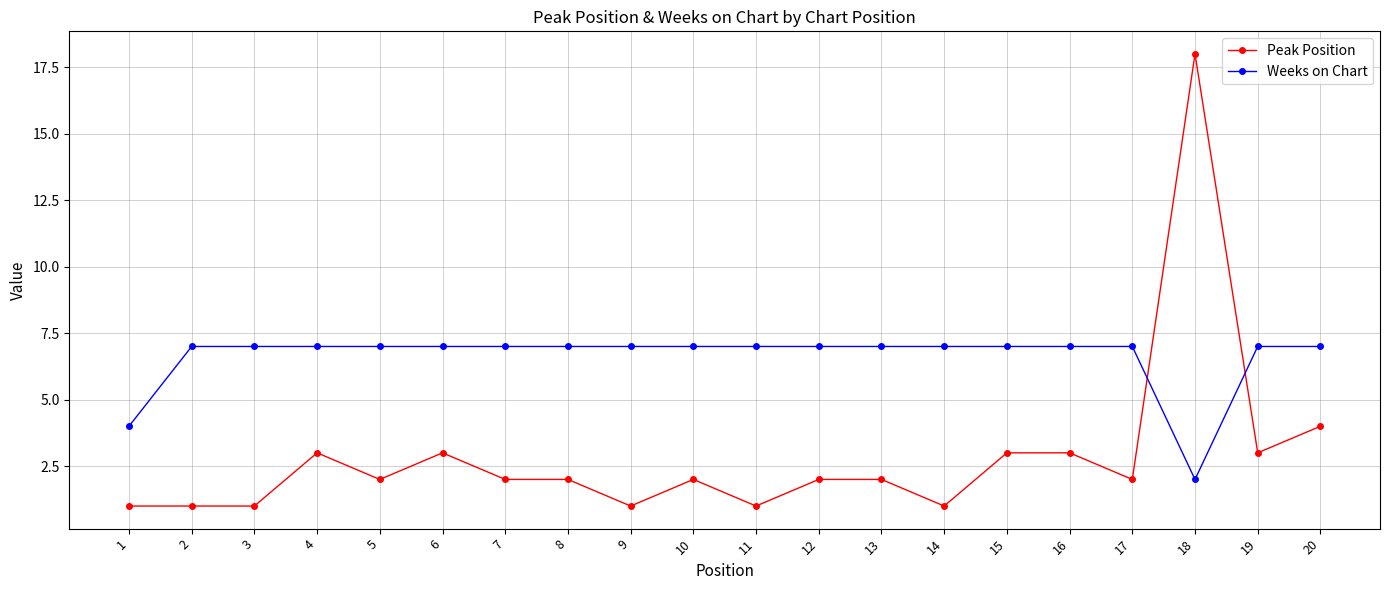

What is the maximum value shown in the chart?

18